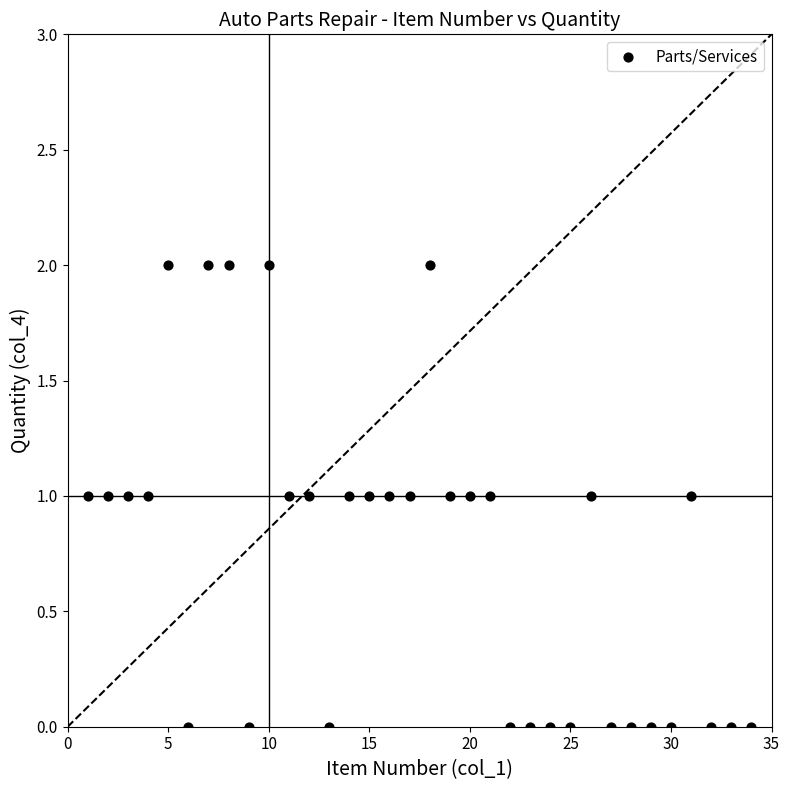

What is the range of X values (max minus min)?

33